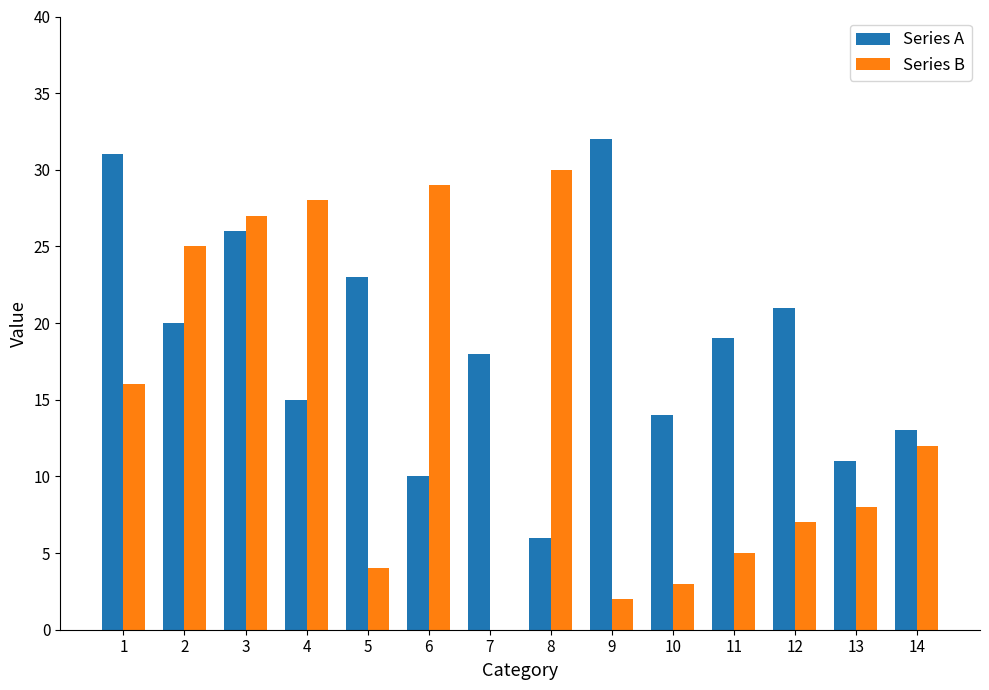

What is the maximum value shown in the chart?

32